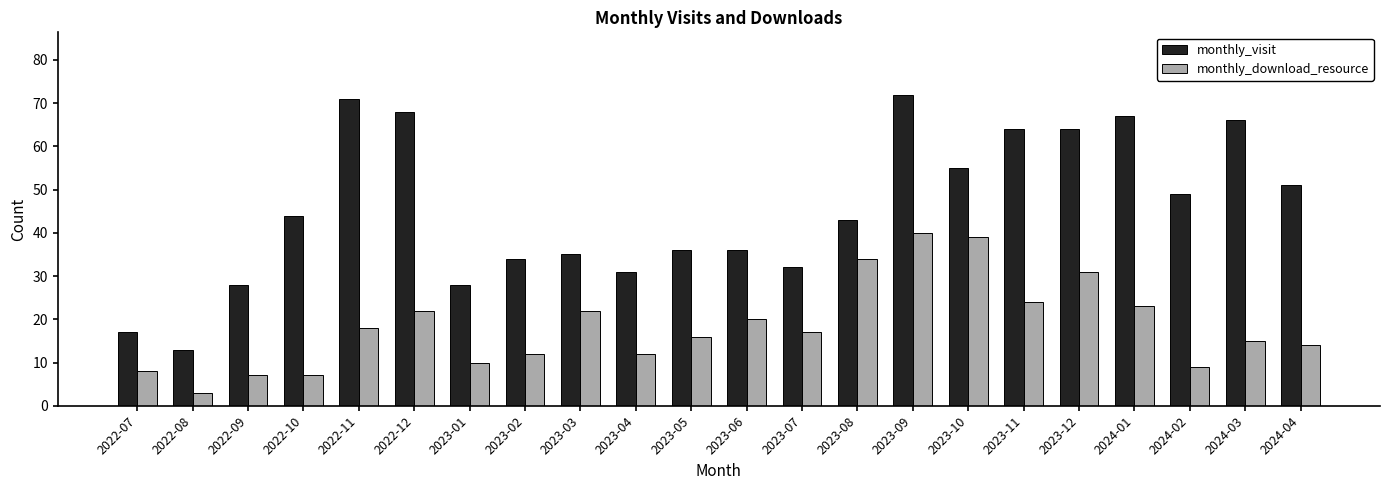

How many bars are there in each group?

2